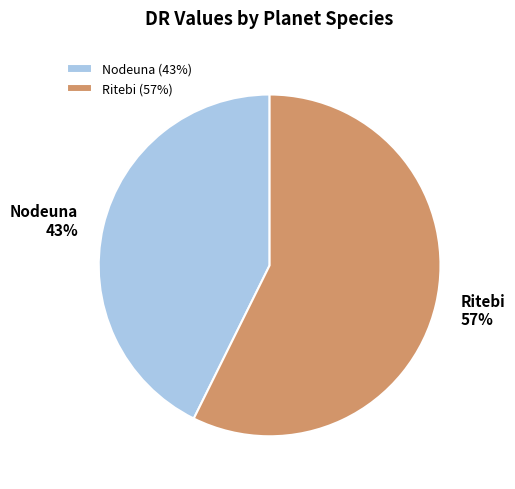

How many slices are in this pie chart?

2